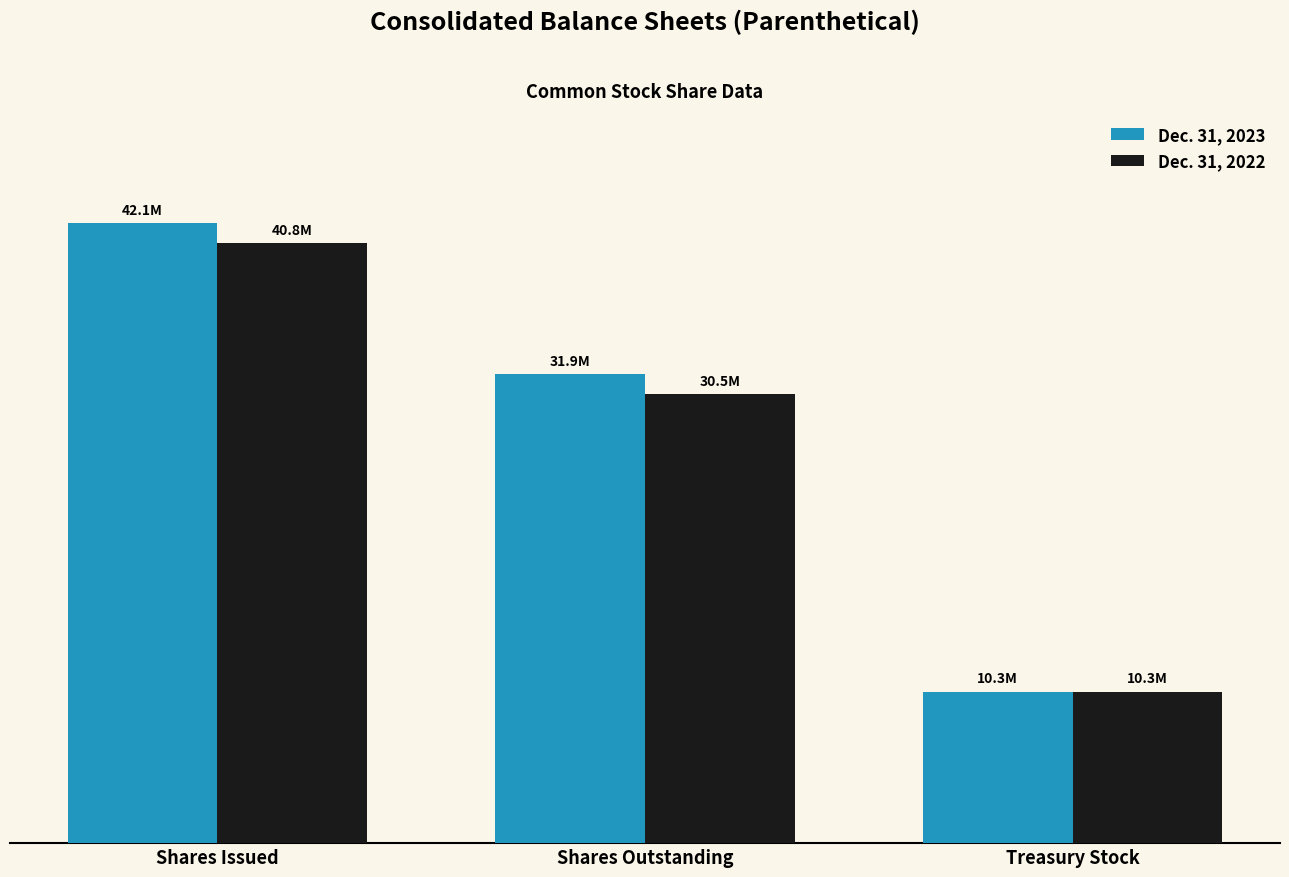

How many values in the Dec. 31, 2022 series exceed 30492879?

1